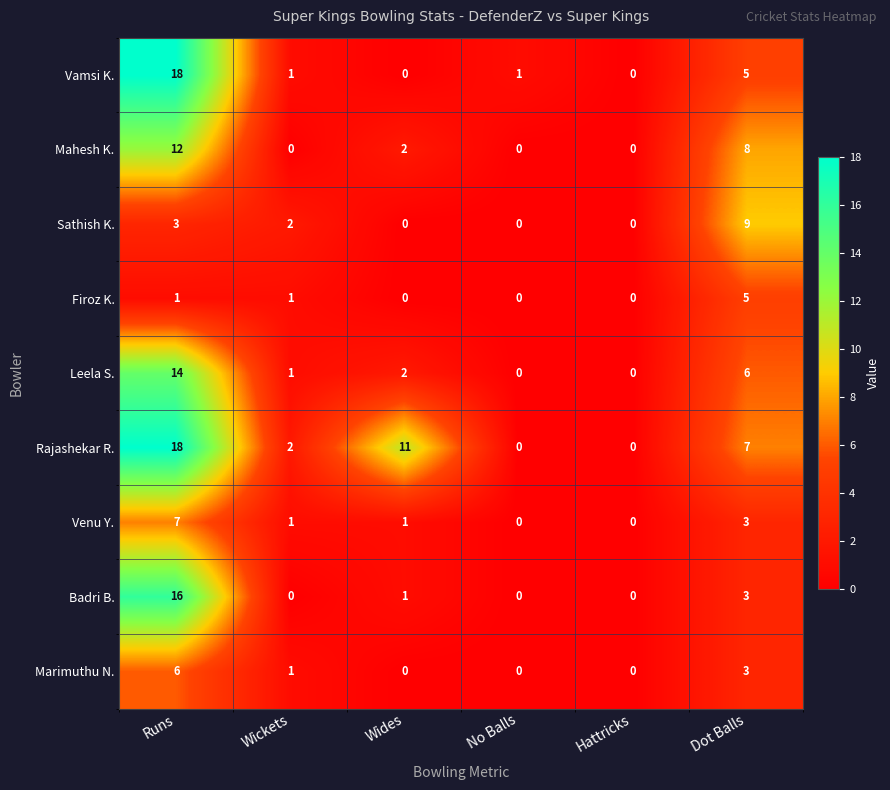

The value of Venu Y. at Hattricks is 5. True or false?

False